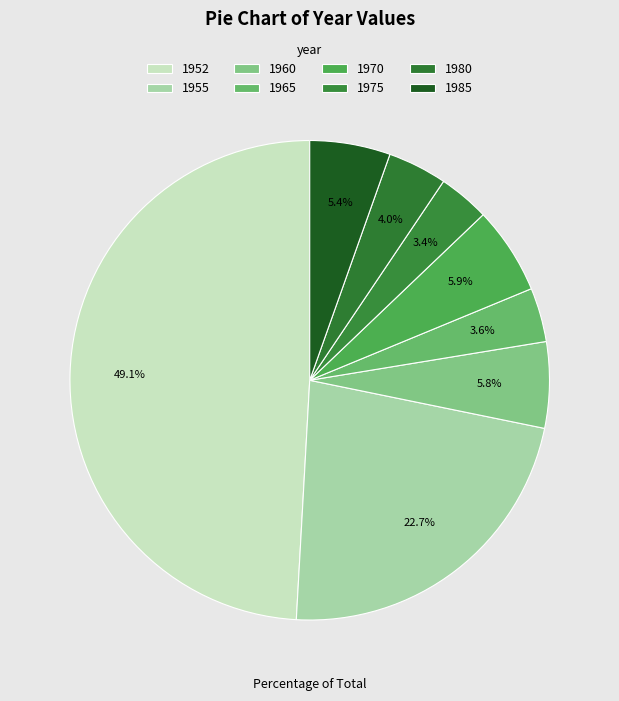

How many segments does this pie chart have?

8